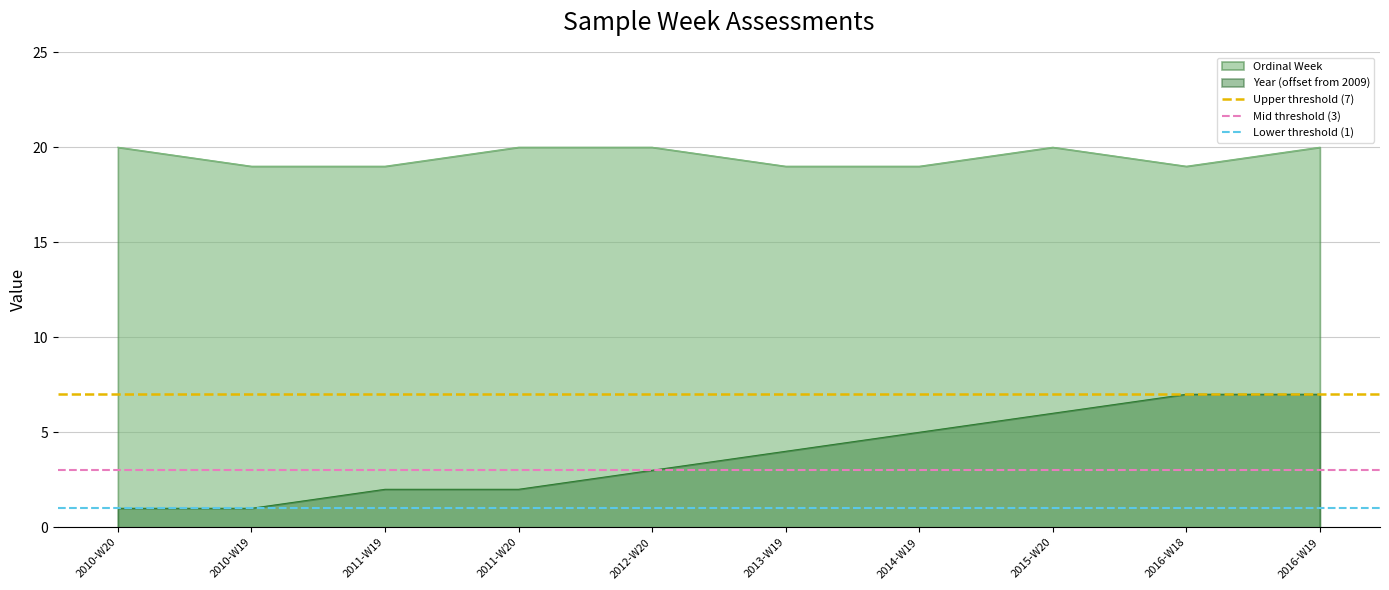

The Lower threshold (1) series shows 1 at 2010-W20. True or false?

True